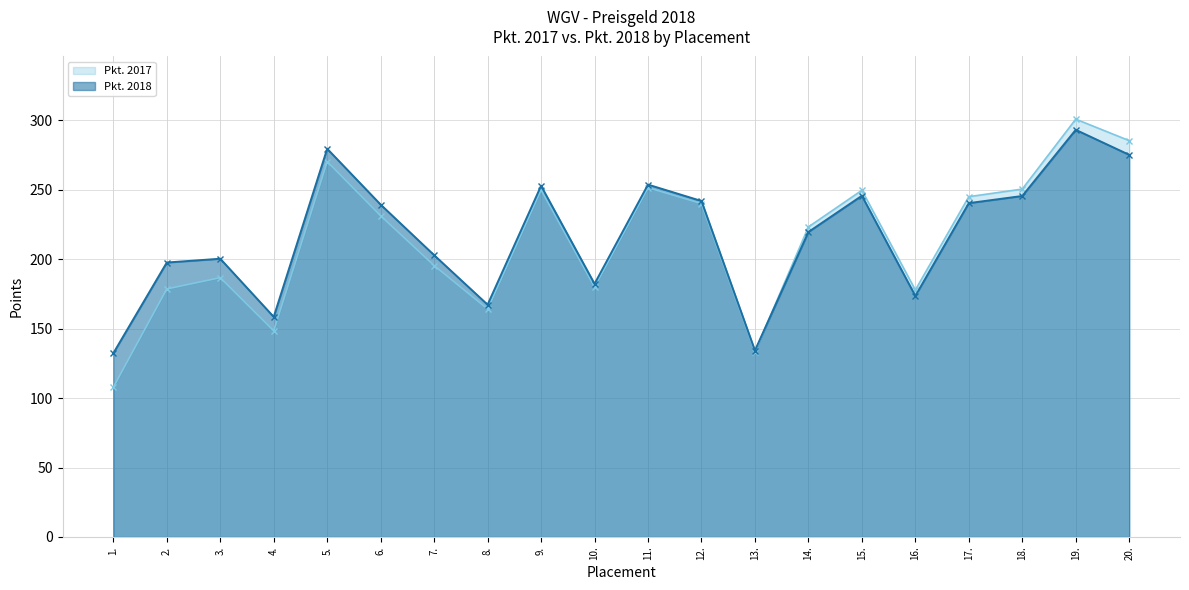

How many lines are shown in the chart?

2